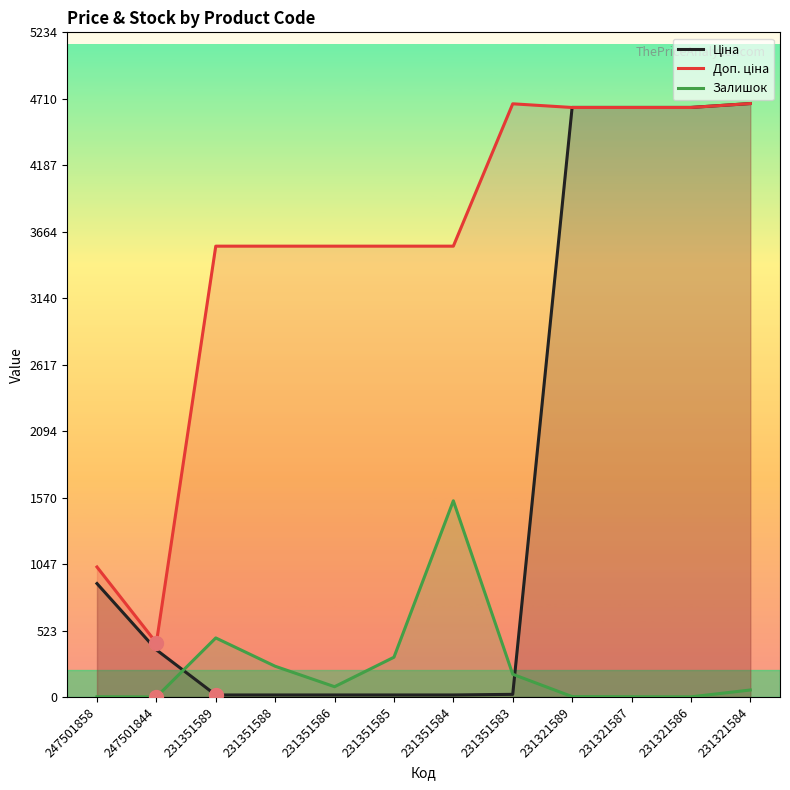

What is the total value across all series at 231321589?

9287.5